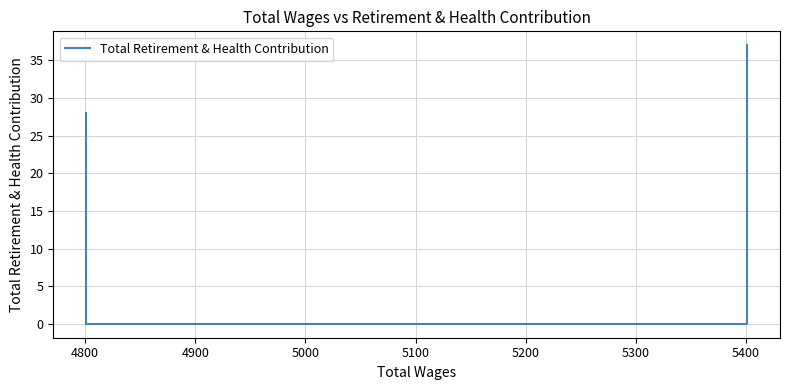

At which label is the value closest to 18?

4800